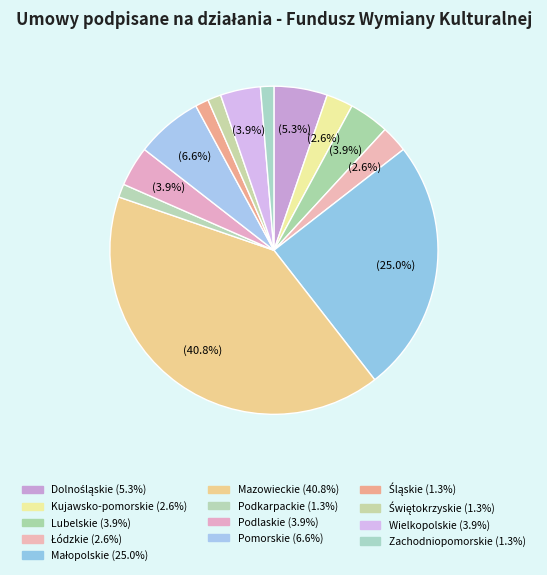

To the nearest percent, what percentage of the pie is Pomorskie?

7%